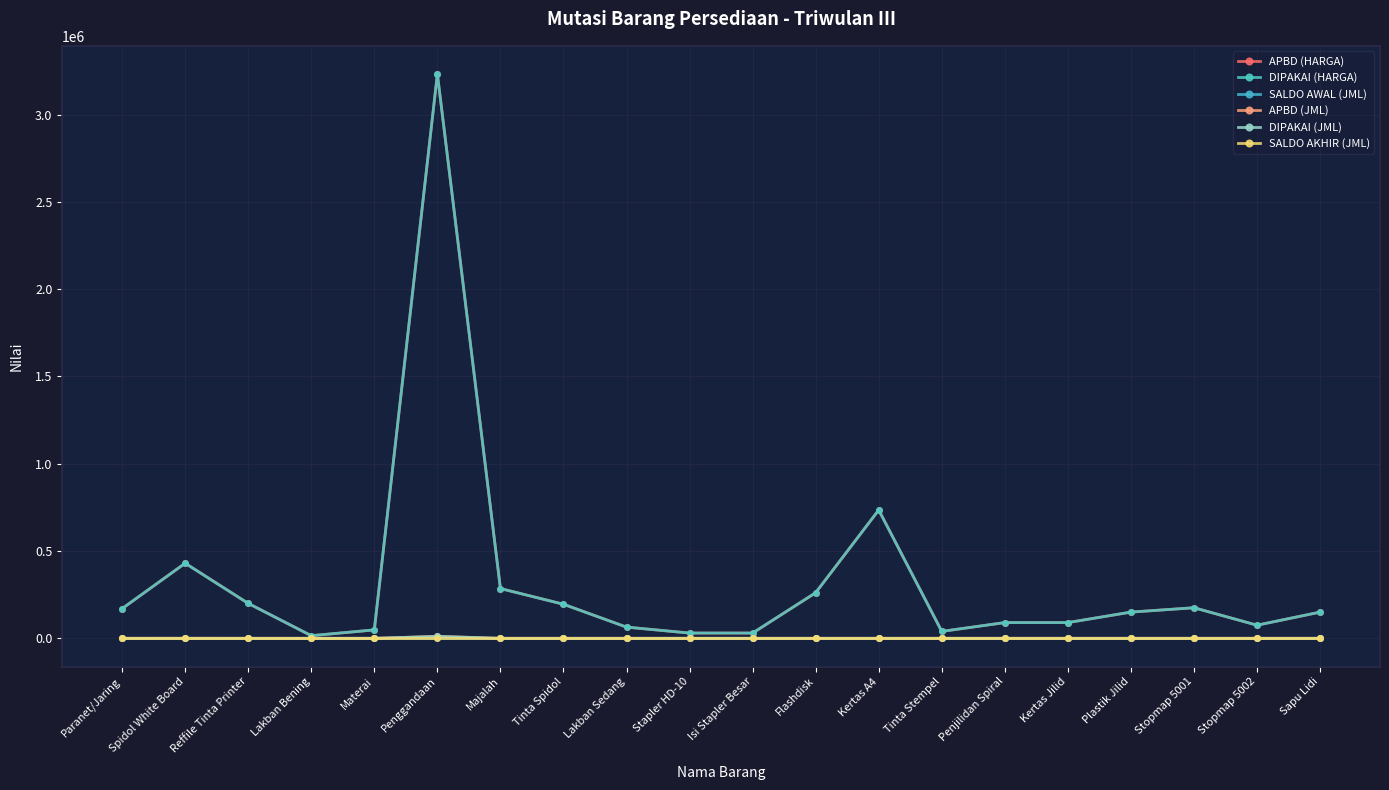

Which series changed the most between Reffile Tinta Printer and Penggandaan?

APBD (HARGA)